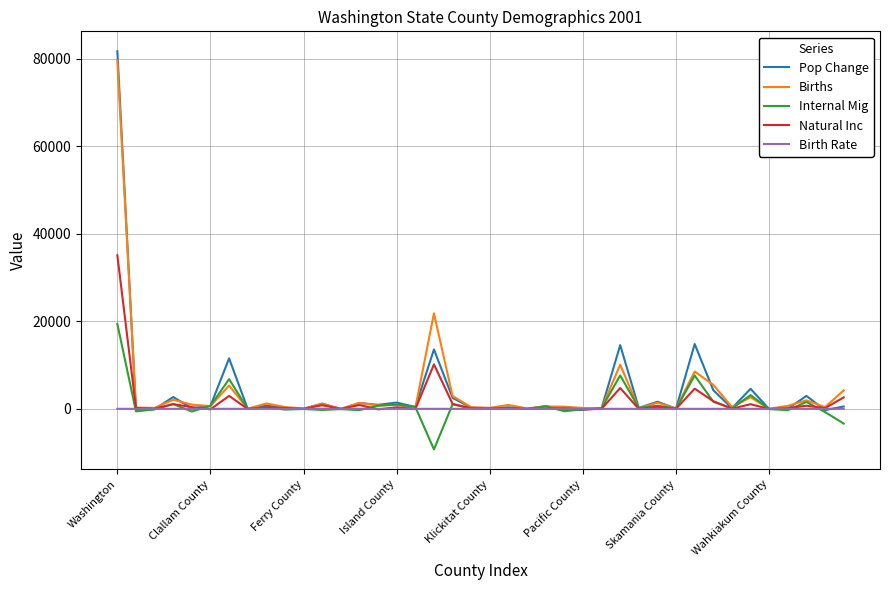

What is the maximum value shown in the chart?

81717.0